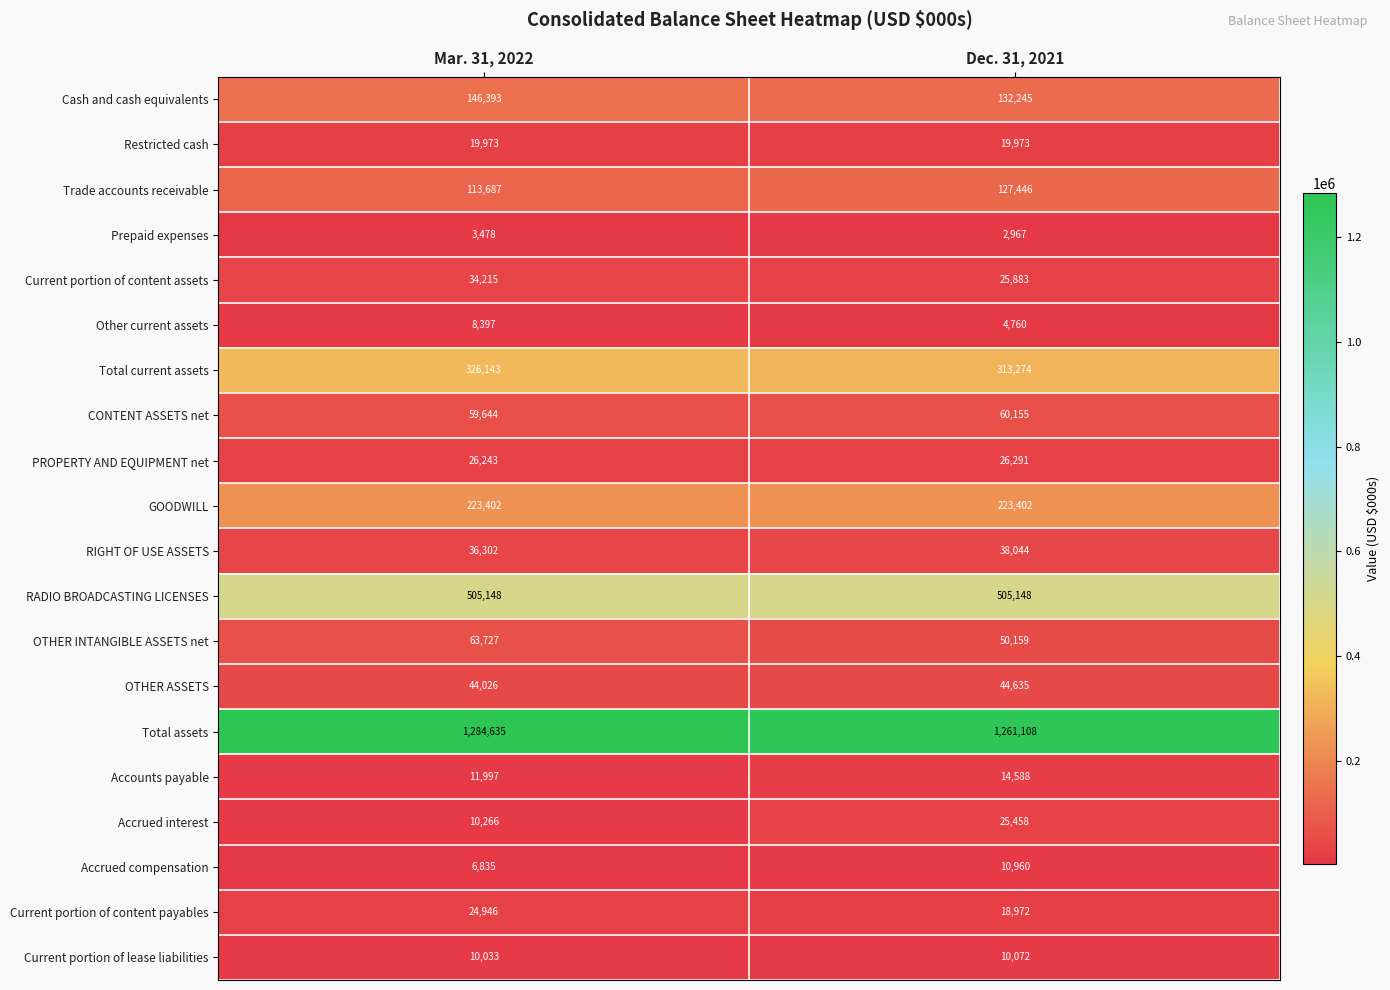

How many data points does each series have?

2